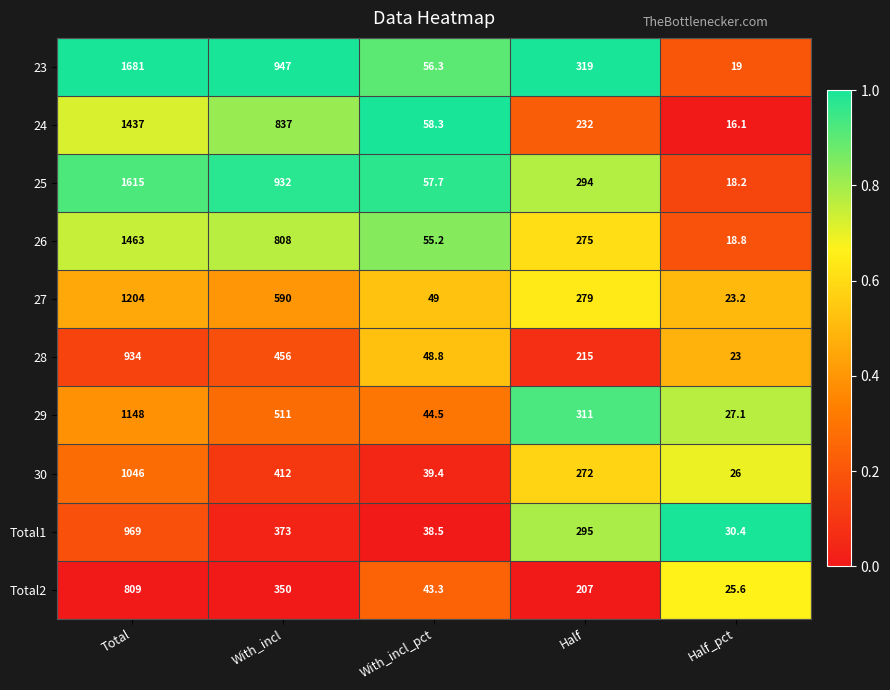

What is the approximate value of 28 at Half?

215.0